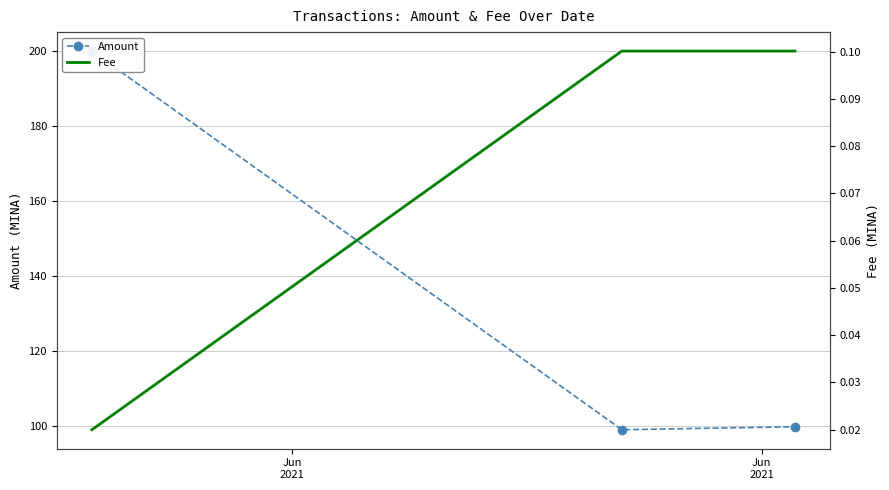

At how many categories does at least one series exceed 26?

3